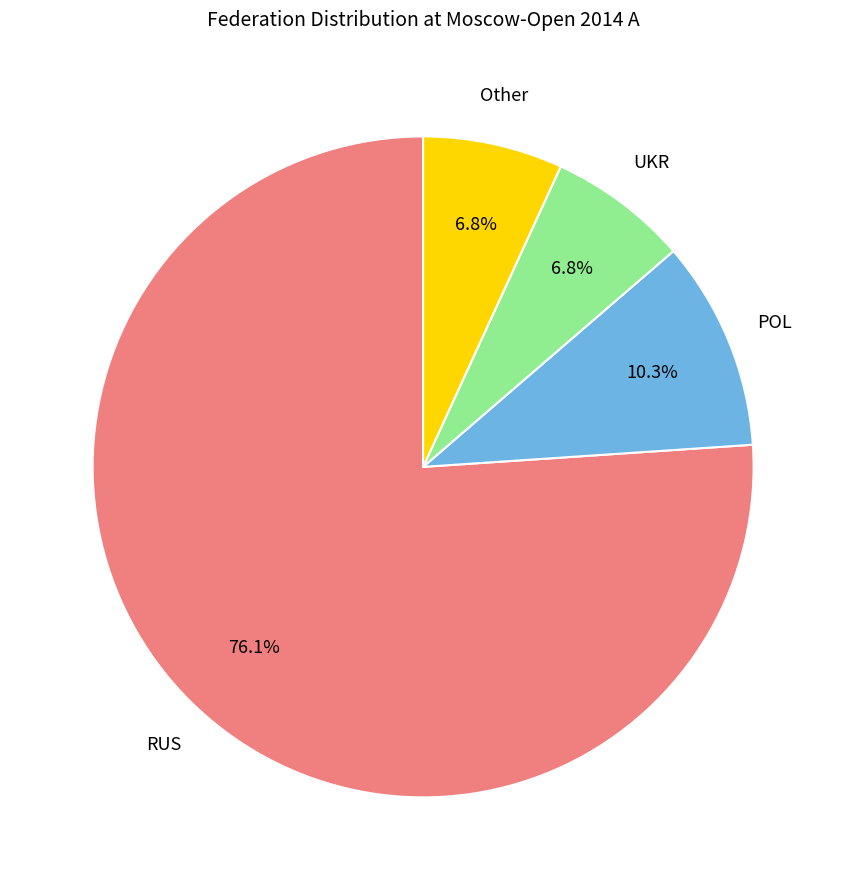

Count the number of slices in the pie.

4